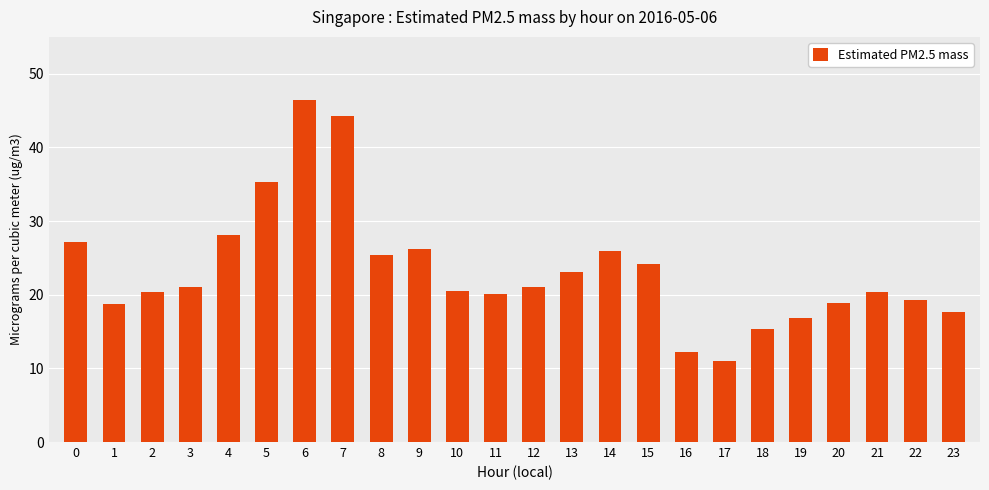

True or false: the data shows 12.2 at 16.

True